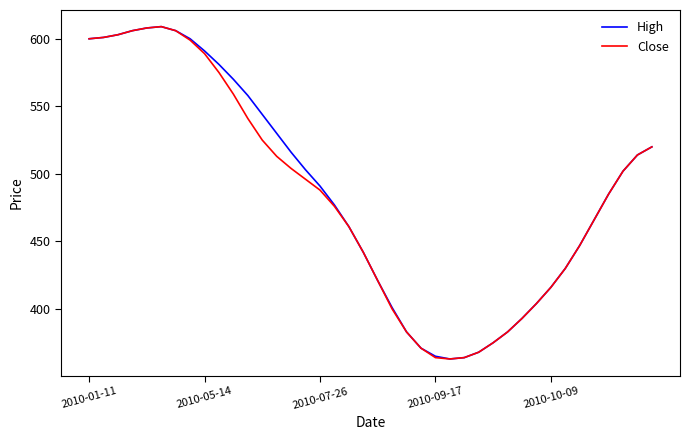

What is the minimum value for High?

363